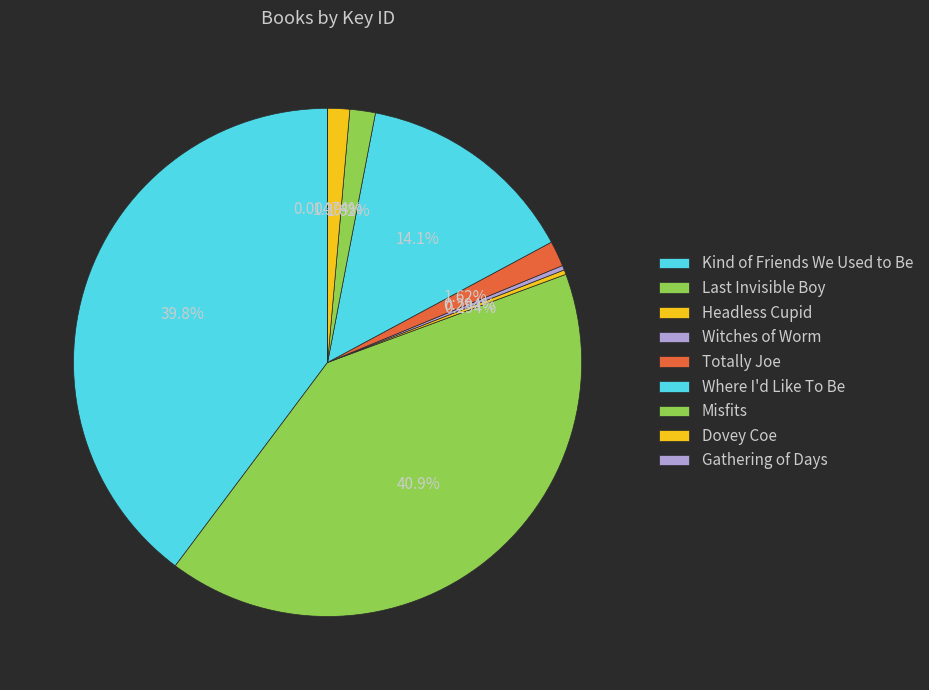

Approximately how many times larger is the value at Misfits compared to Gathering of Days?

342.4